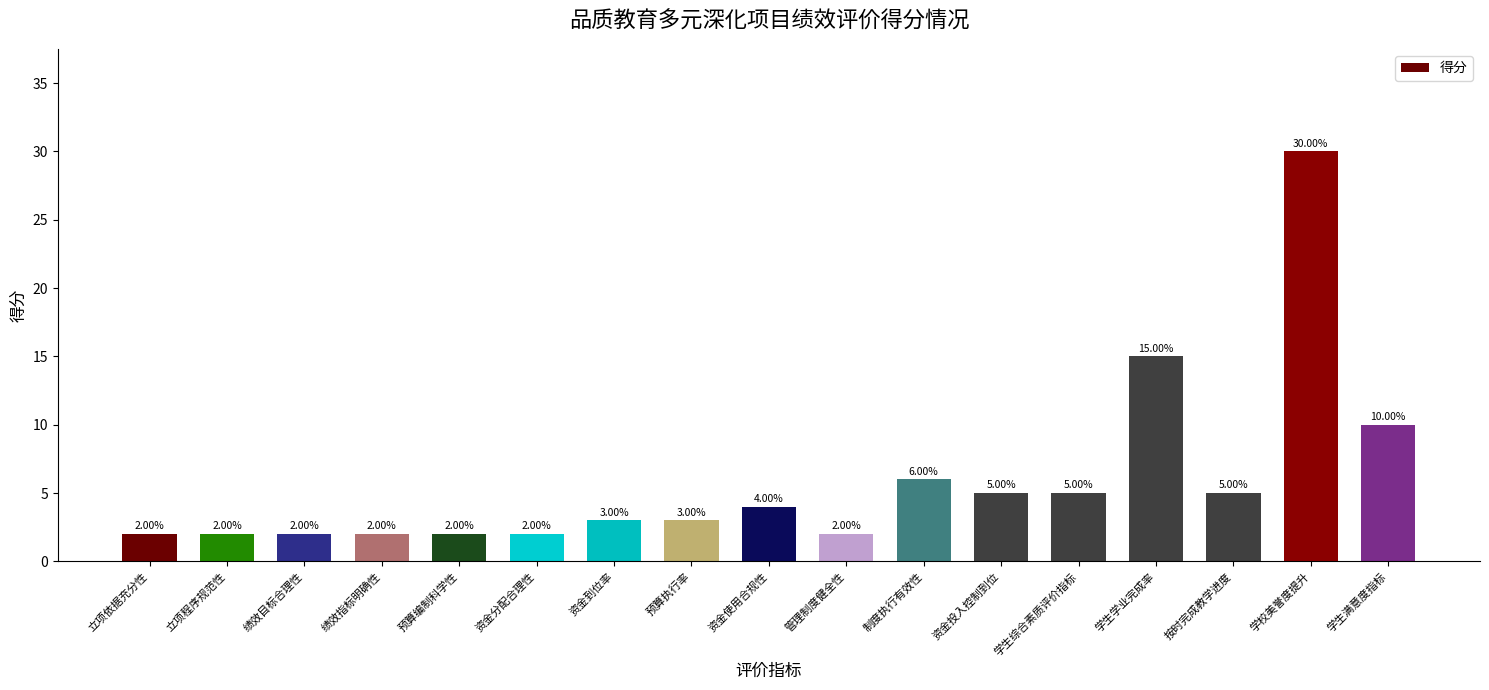

What is the difference between the maximum and minimum values?

28